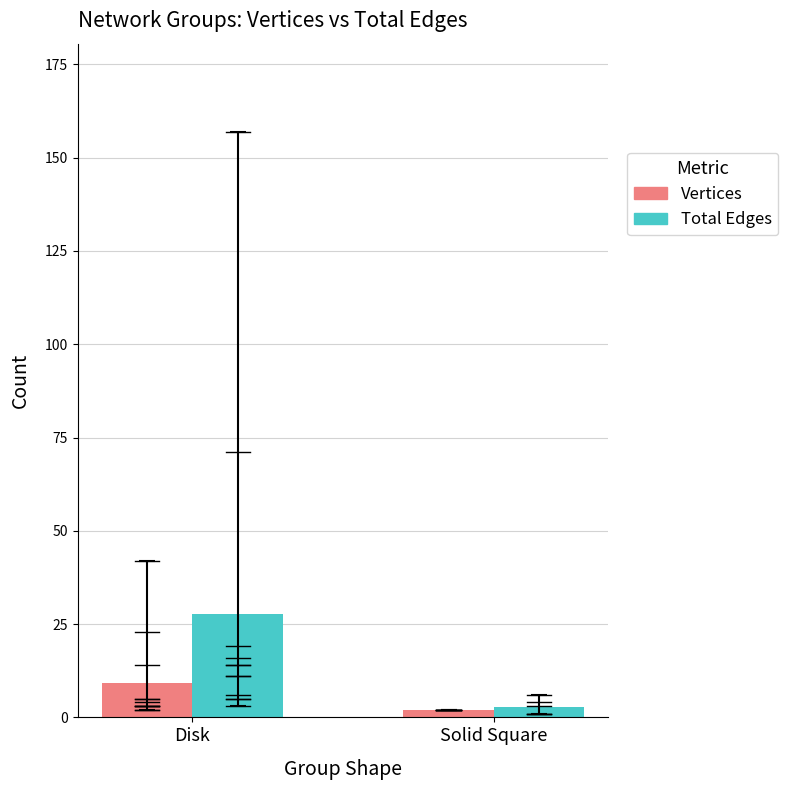

Reading left to right, what are all the values shown in this chart?

Vertices: 9.1	2.0
Total Edges: 27.7	2.7